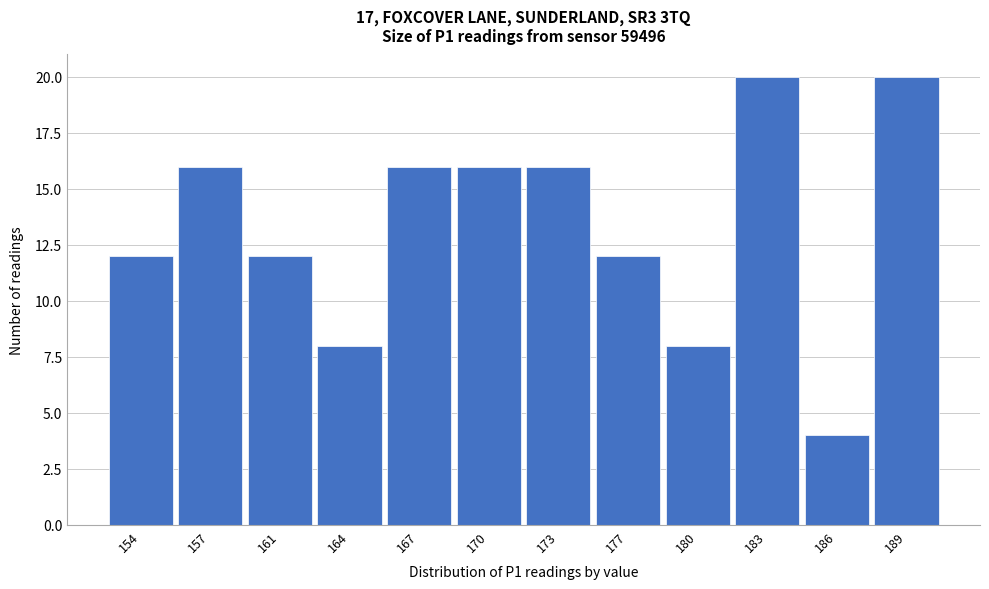

Reading left to right, list all the values displayed in this chart.

12	16	12	8	16	16	16	12	8	20	4	20